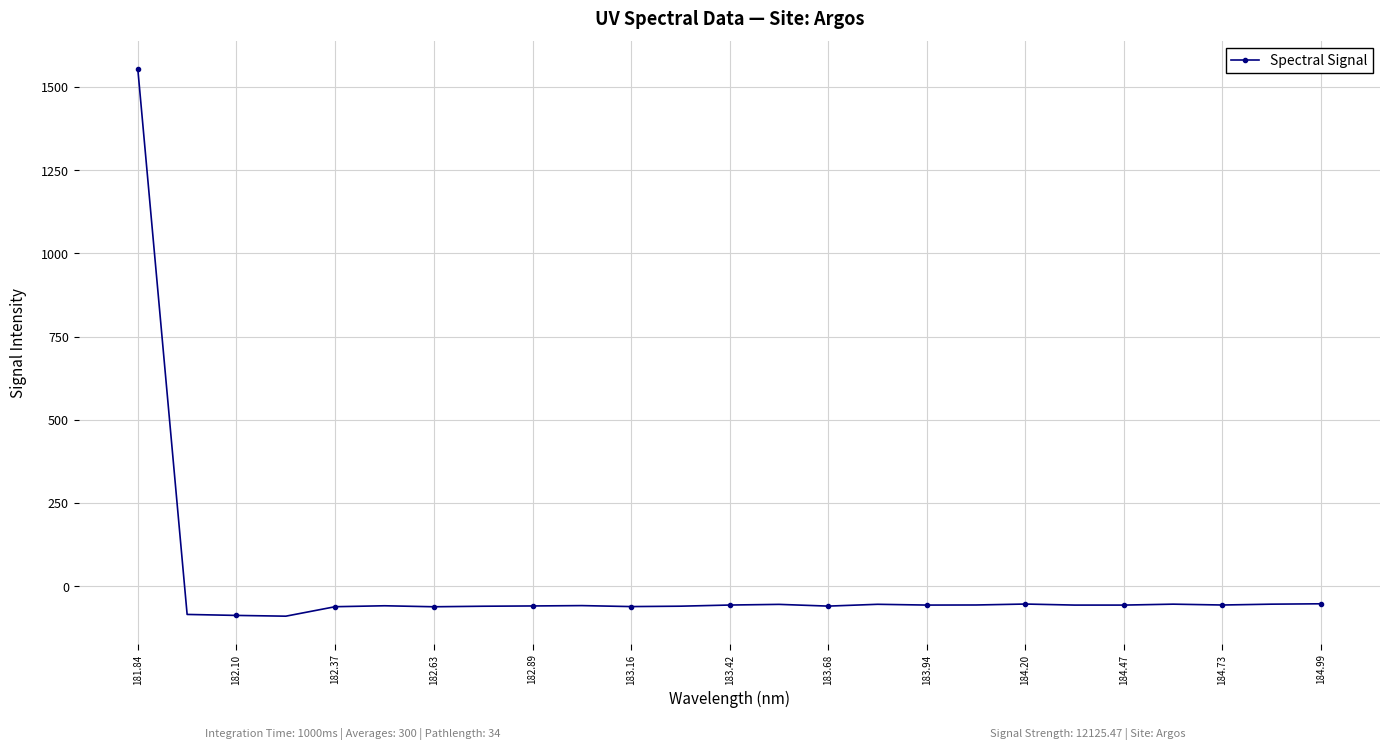

What is the minimum value shown in the chart?

-90.1